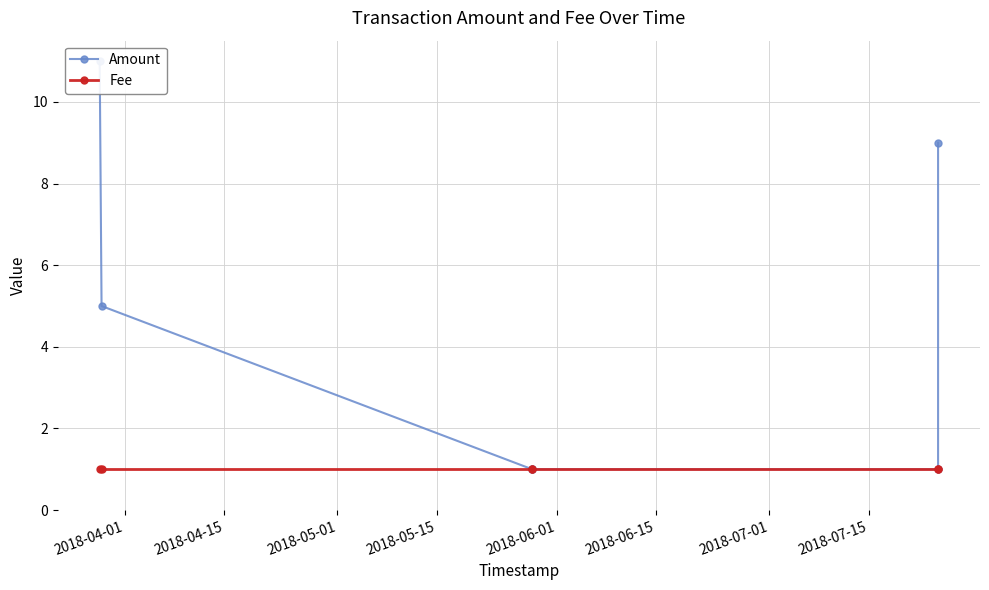

What is the value of the Amount point at the 1st from the left?

11